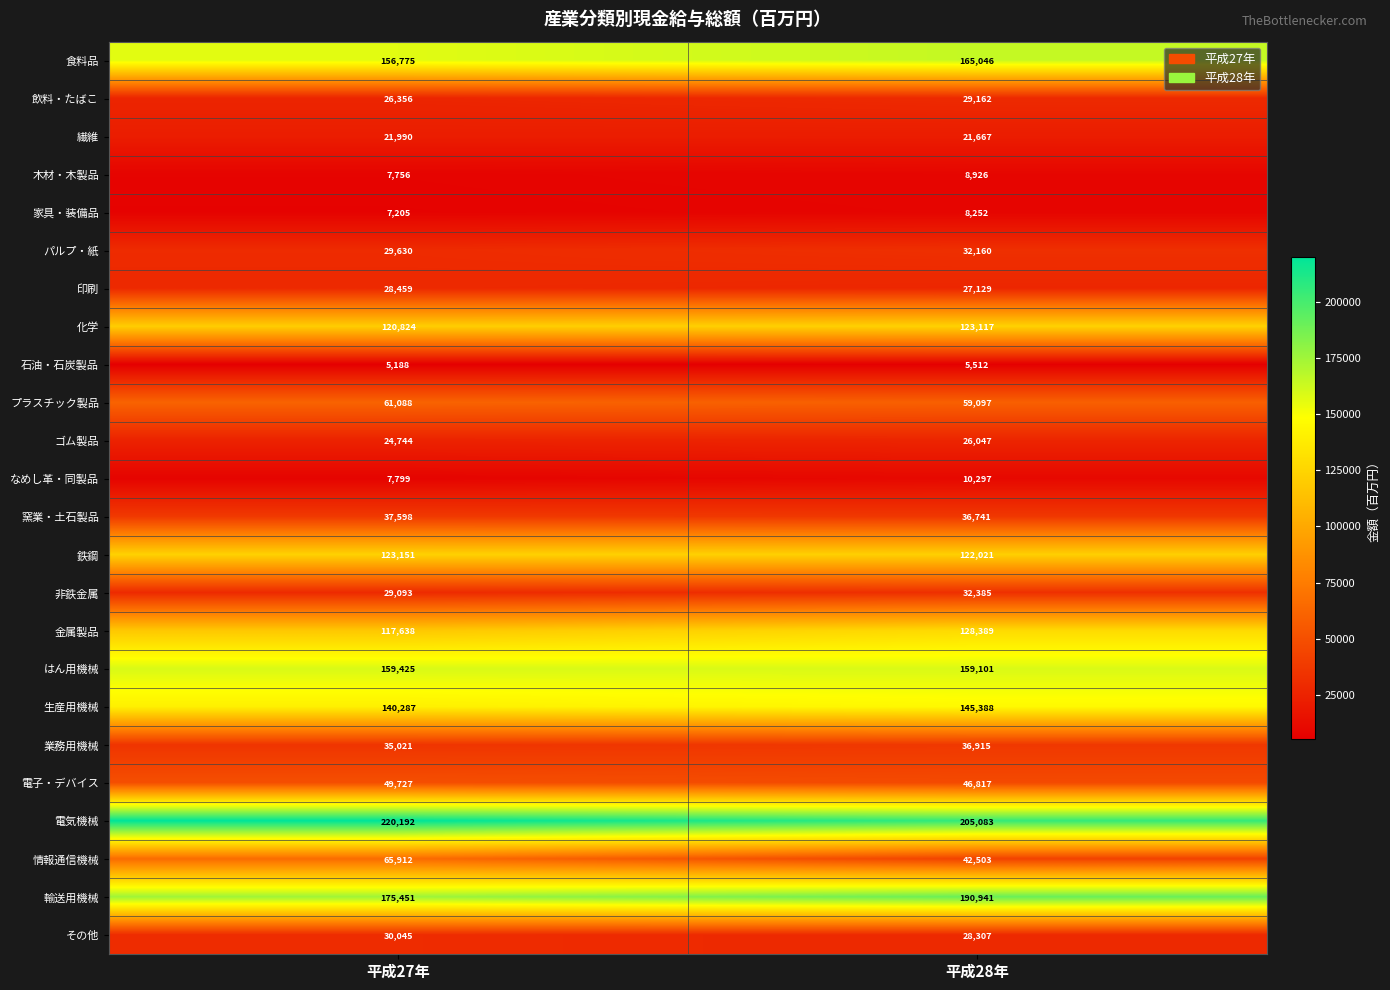

What is the total value across all series at 平成27年?

1681354